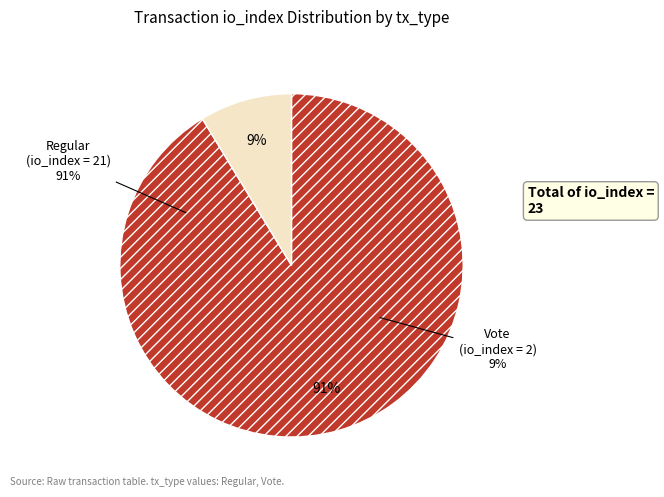

True or false: Vote accounts for 22% of the total.

False